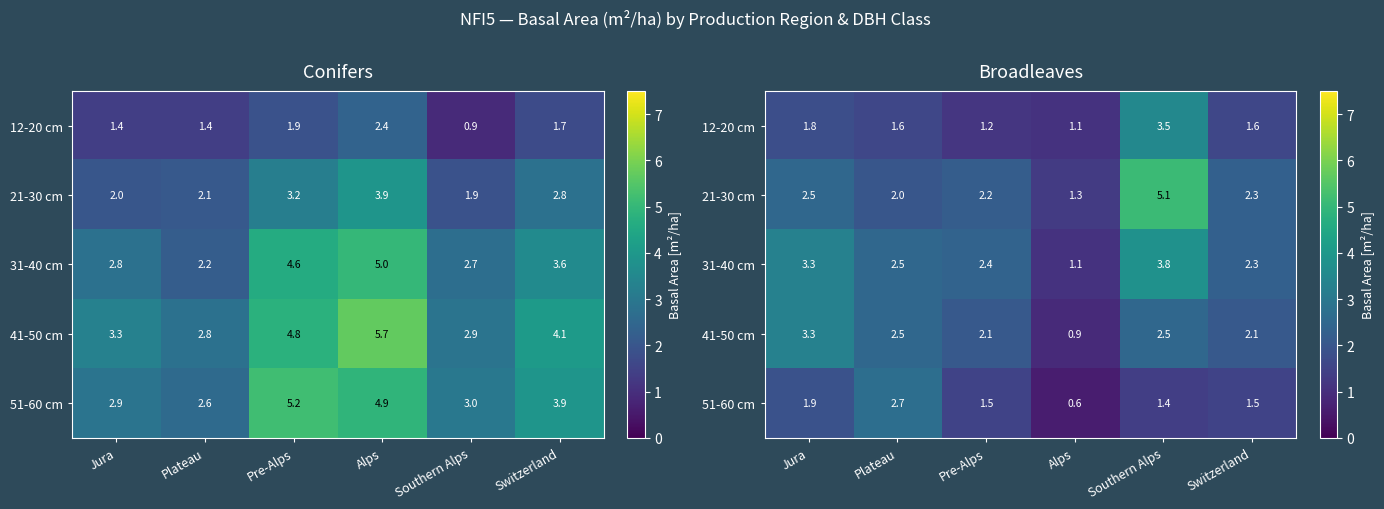

At which label does 21-30 cm first exceed 2?

Jura